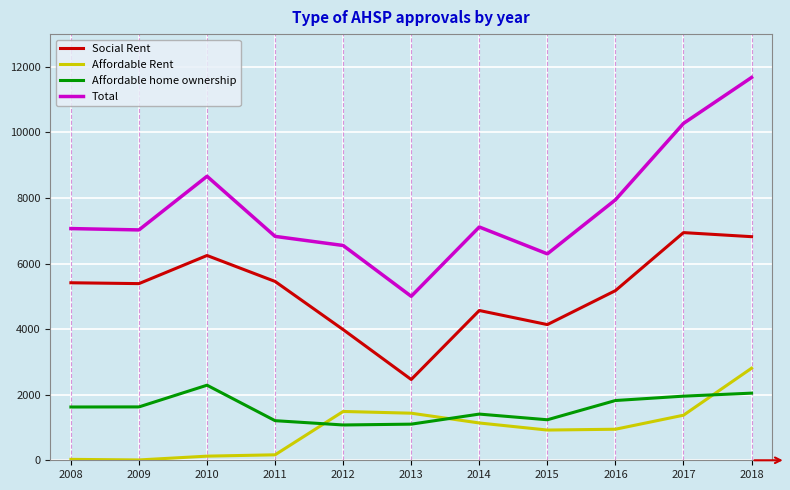

What is the approximate value of Total at 2009?

7027